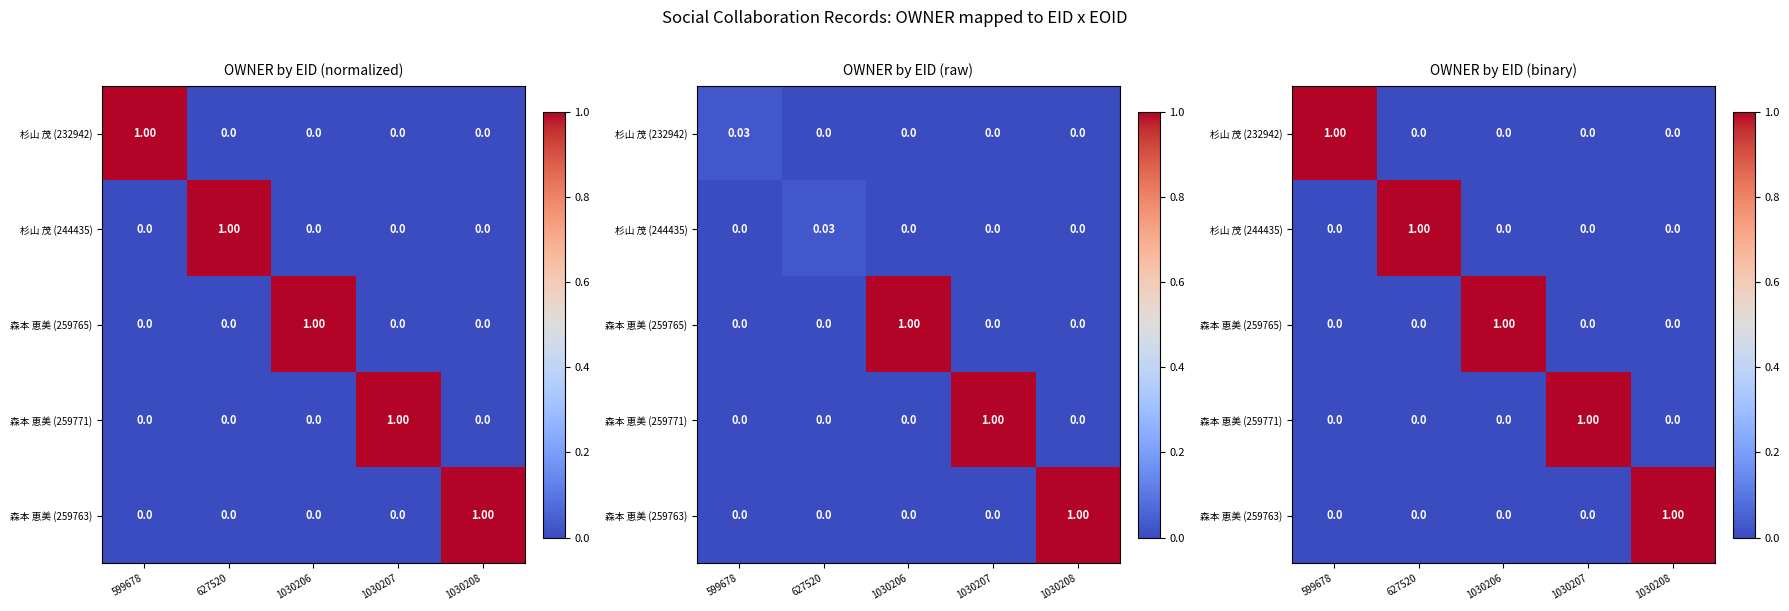

What is the difference between the maximum and minimum values in the 杉山 茂 (232942) series?

1